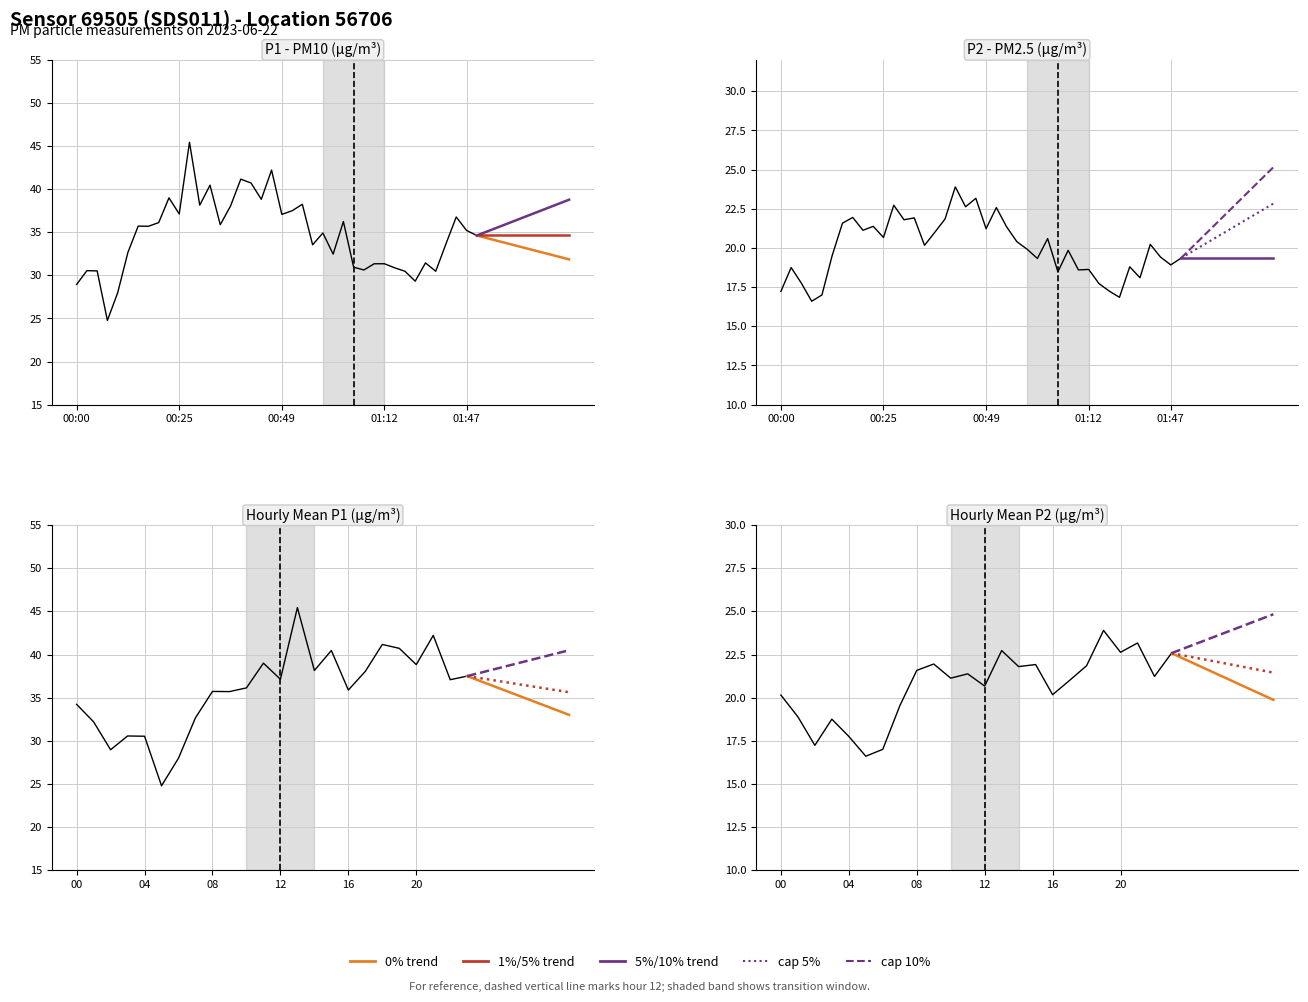

How many values in the P2 (PM2.5) series exceed 20?

20